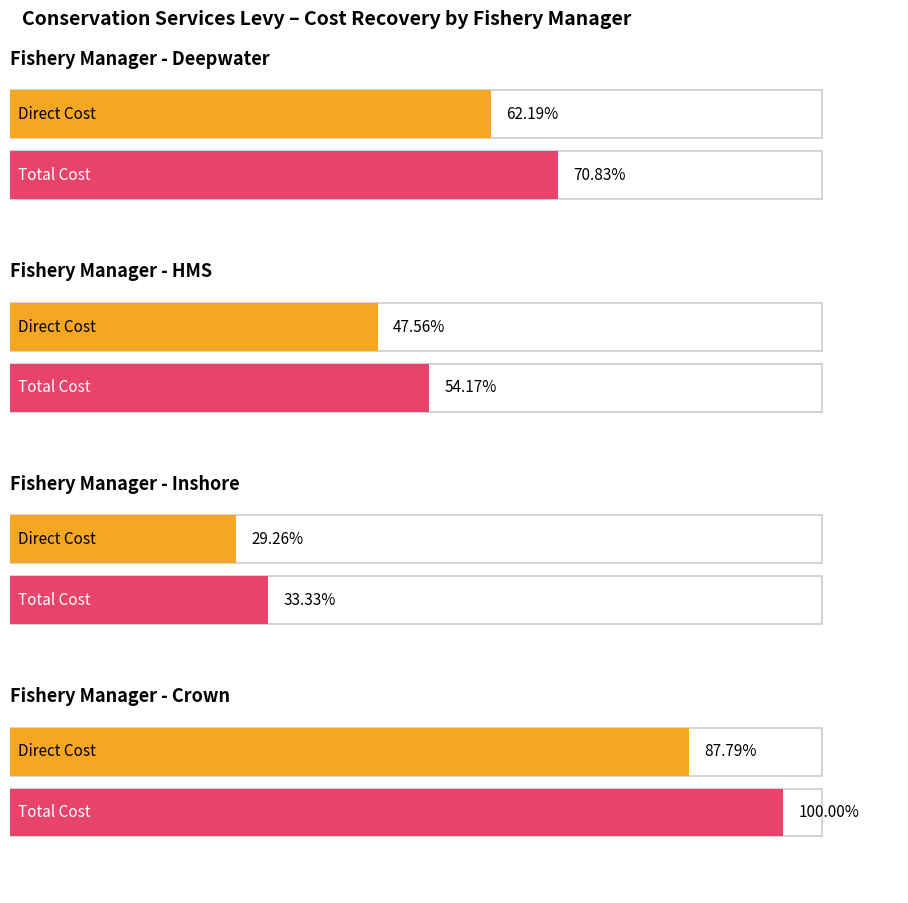

Which has a higher value, Deepwater or Deepwater?

Deepwater